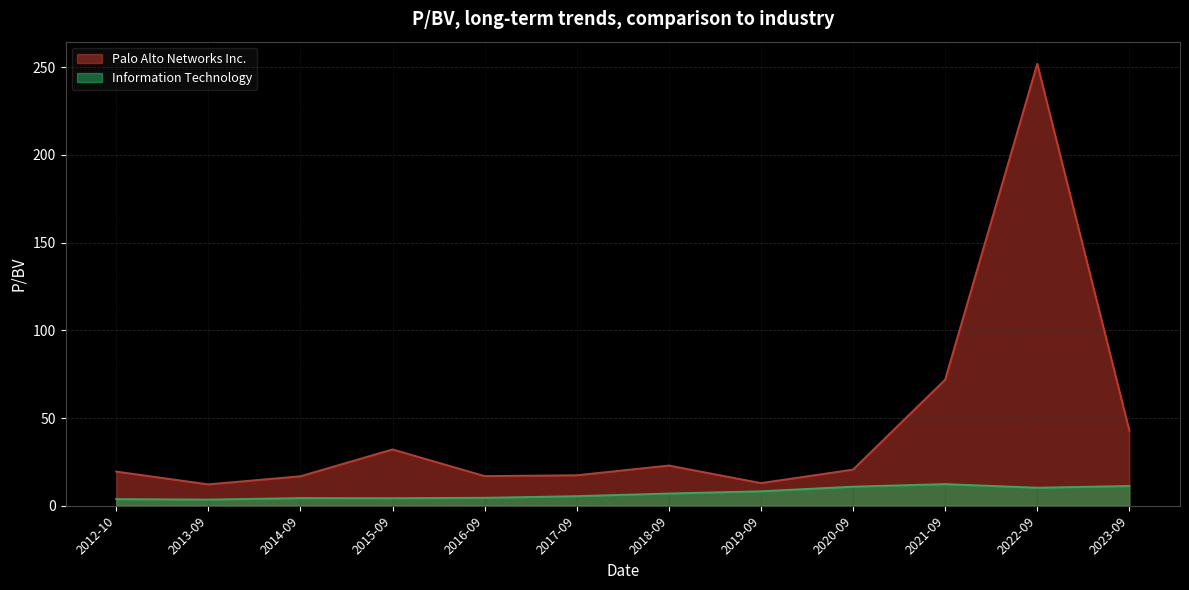

What is the difference between the Information Technology values at 2023-09 and 2017-09?

5.8